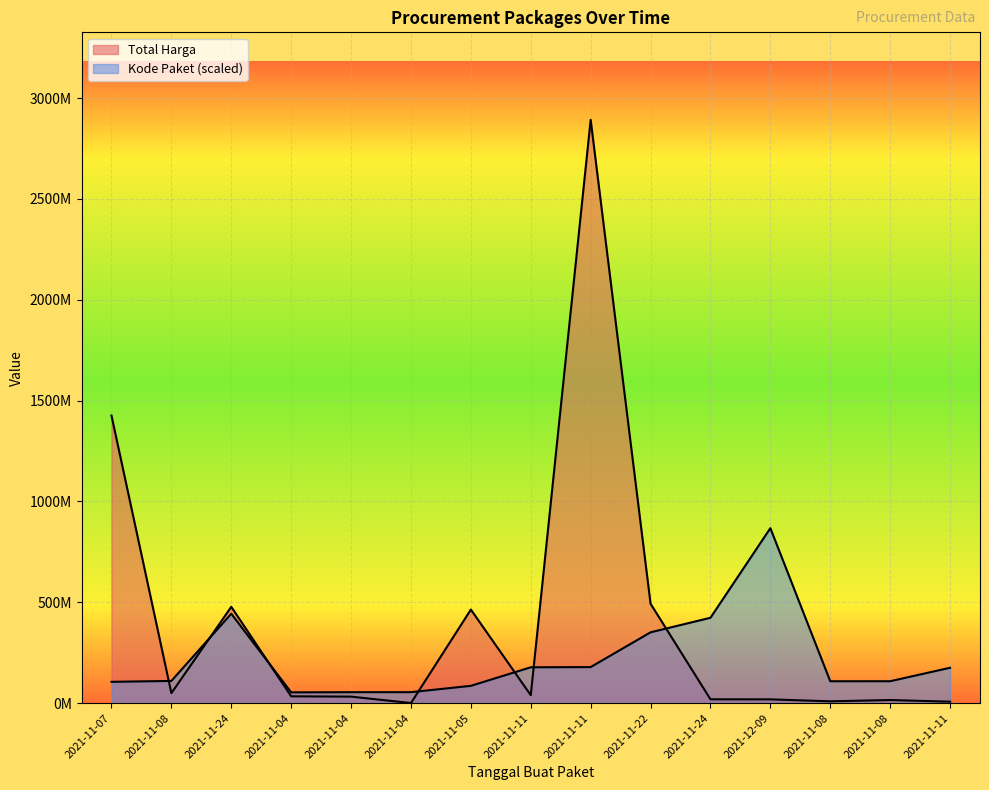

Is it true that Kode Paket equals 265727915.5 at 2021-11-11?

False